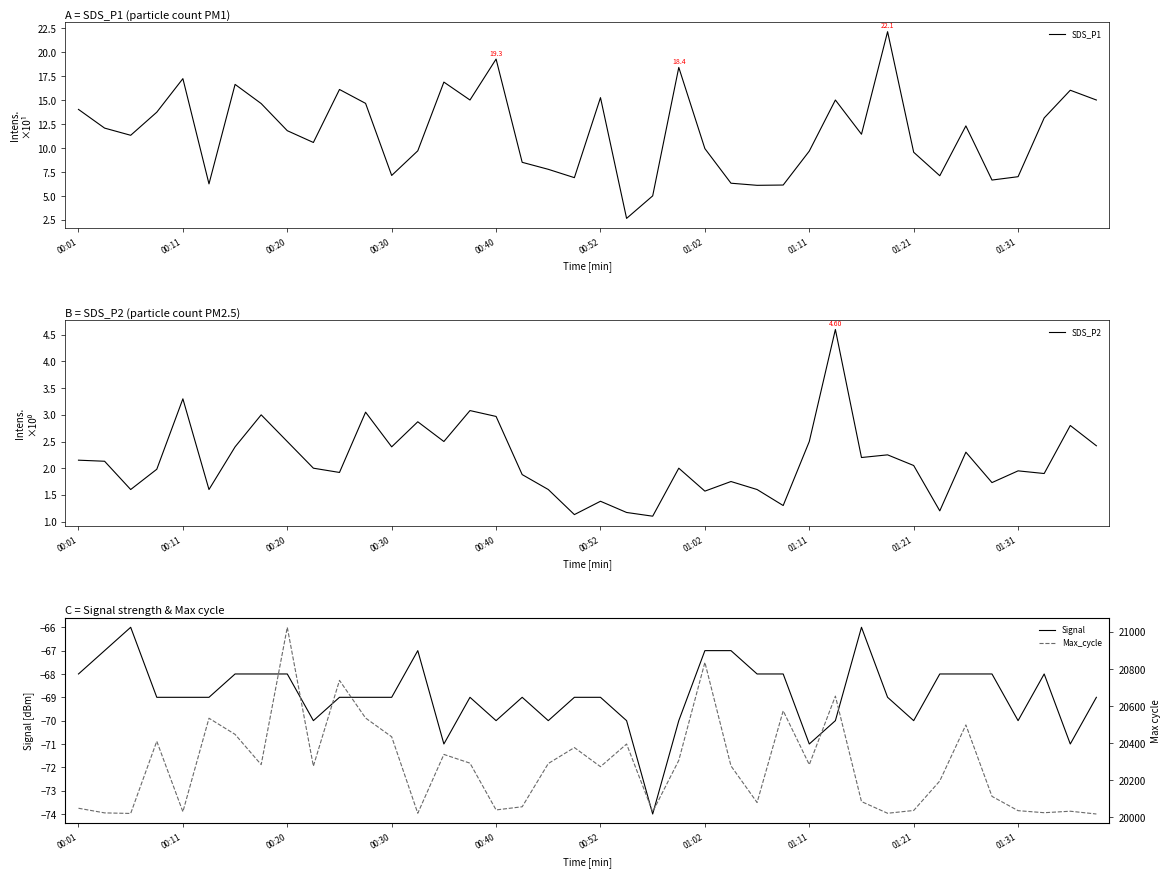

At which label does SDS_P1 first exceed 11?

00:01